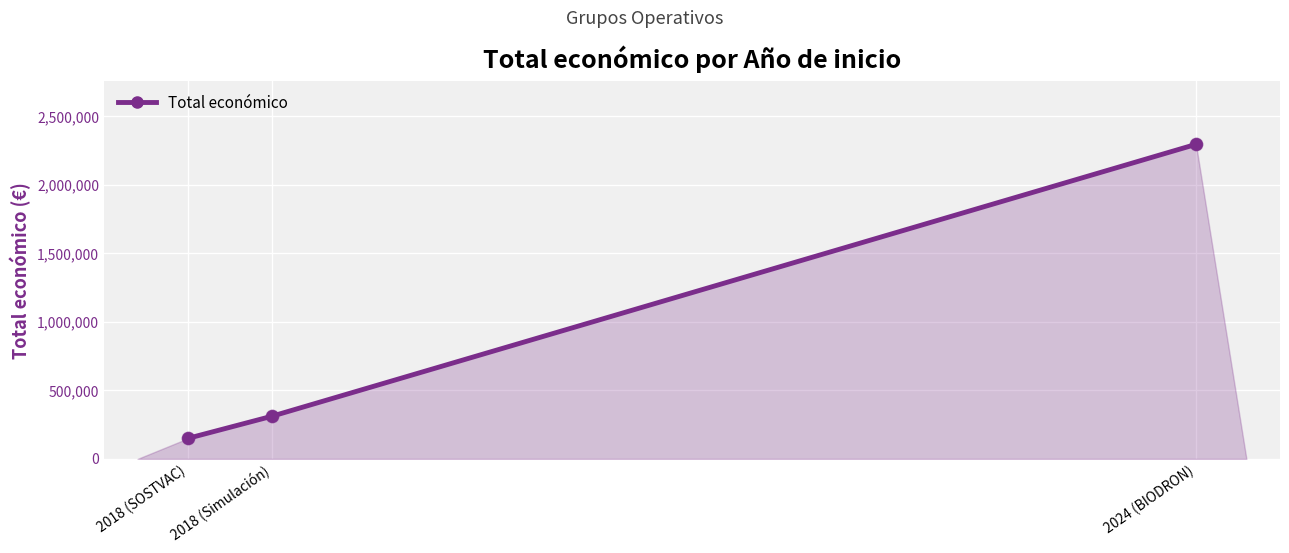

What is the change in value from 2018 (Simulación) to 2024 (BIODRON)?

+1984514